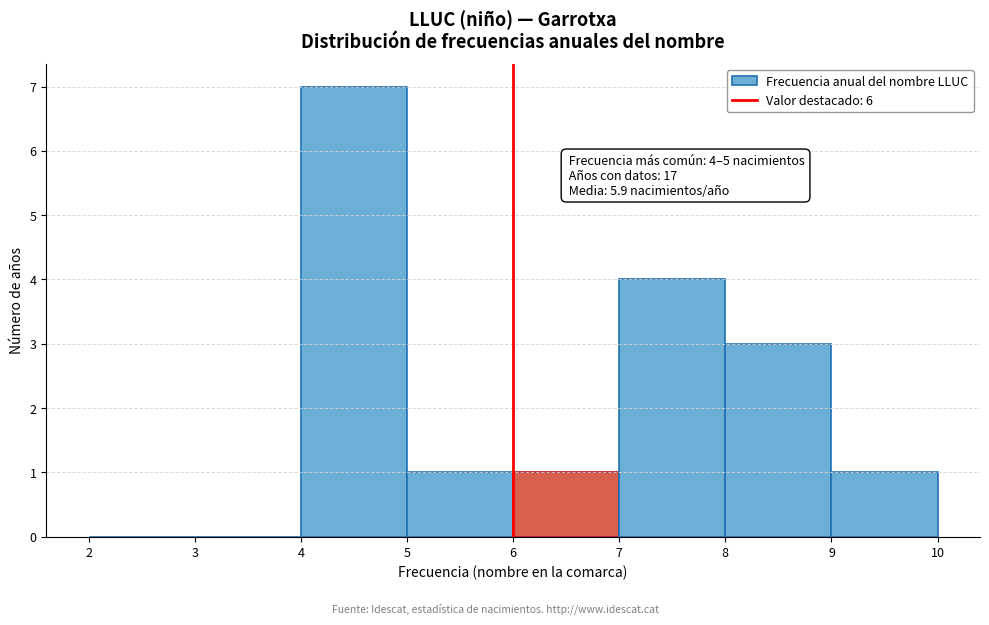

Over which range of the x-axis is the bar tallest?

4 to 5